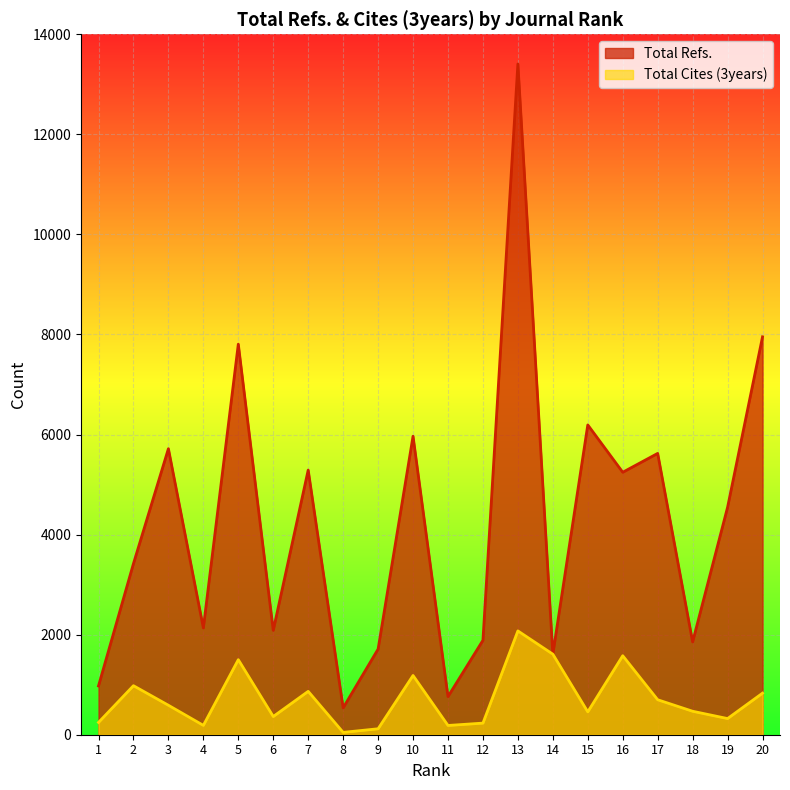

At which label does Total Refs. first exceed 4546?

3